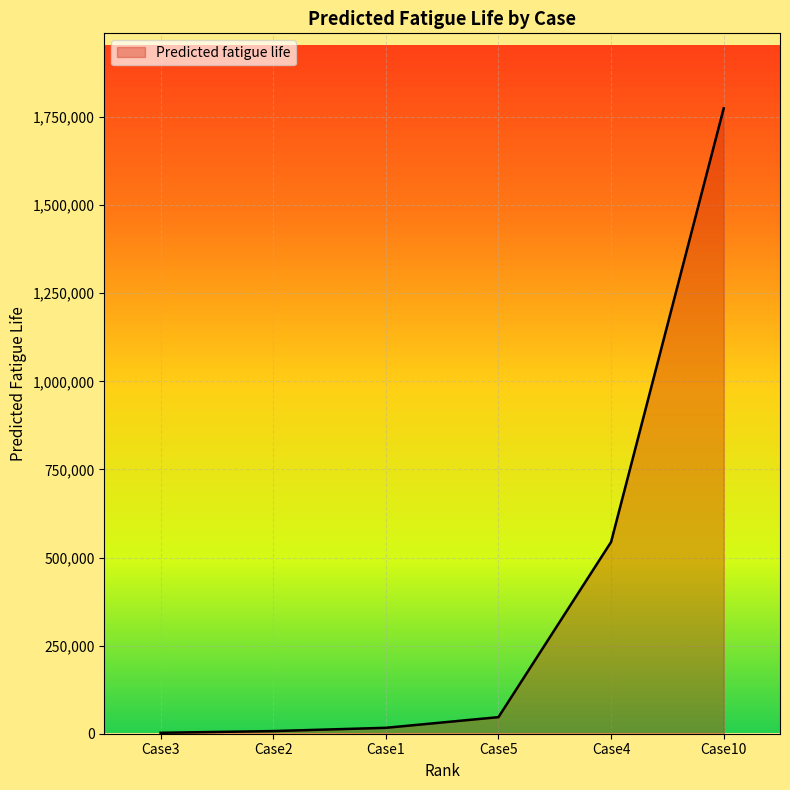

What is the sum of all values?

2392909.9